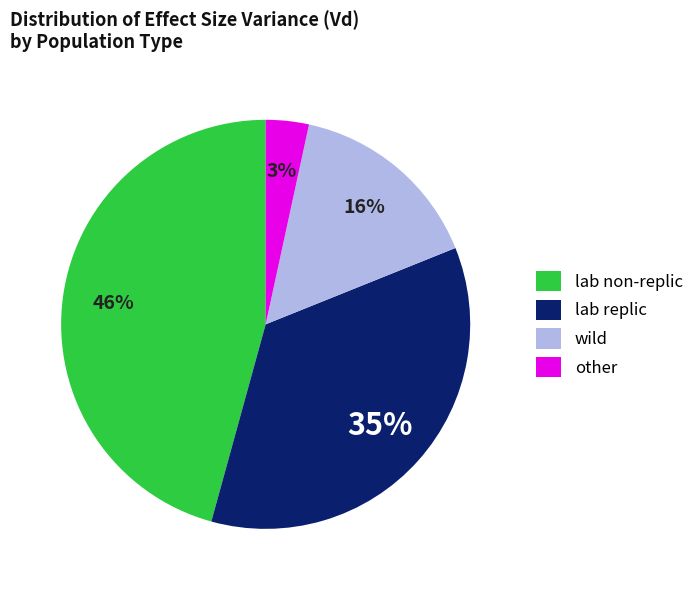

Which category has the biggest portion of the pie?

lab non-replic